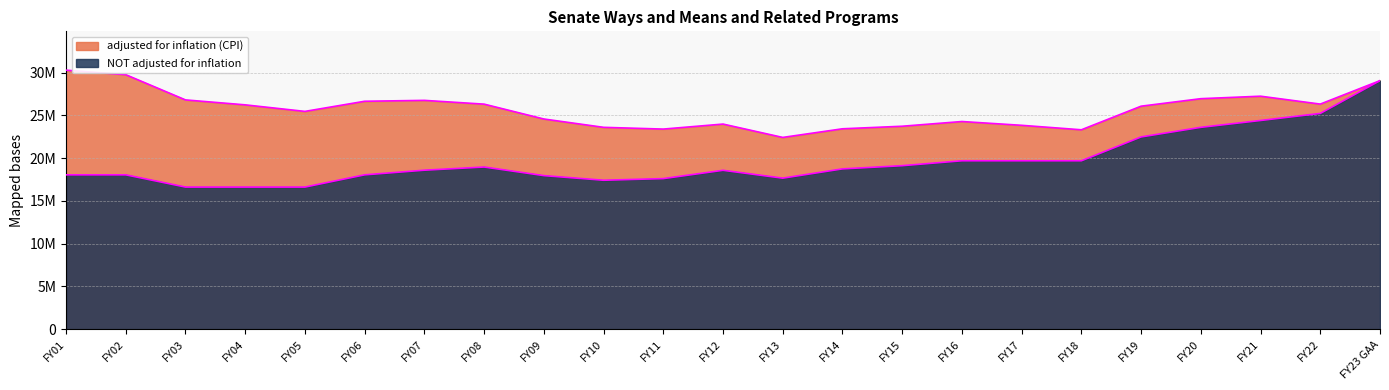

Where is adjusted for inflation (CPI) nearest to the value 26357653?

FY22